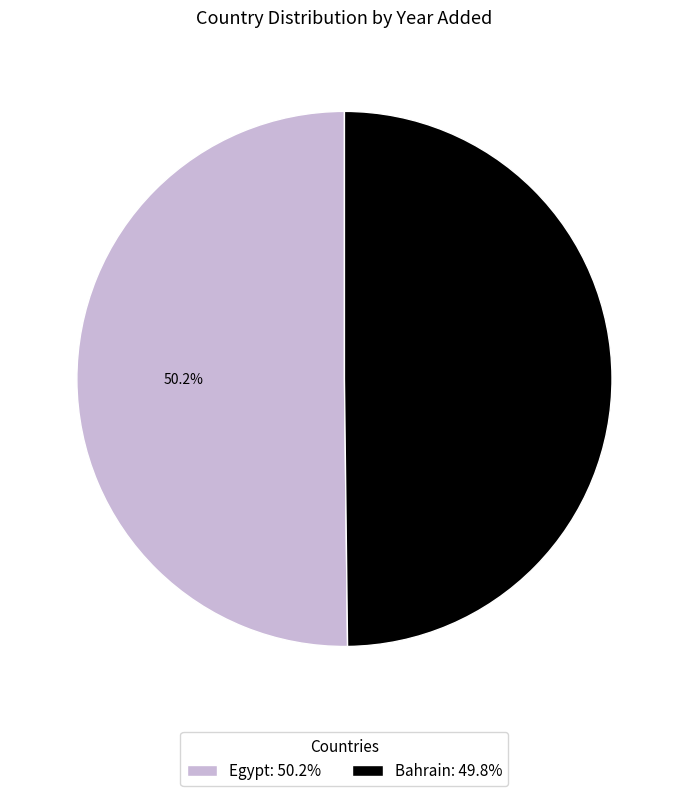

To the nearest percent, what portion does Egypt represent?

50%